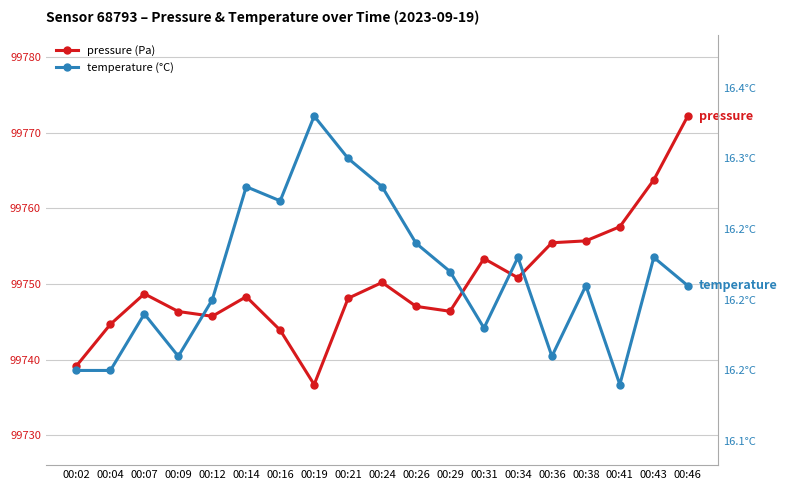

Where is temperature nearest to the value 16?

00:41